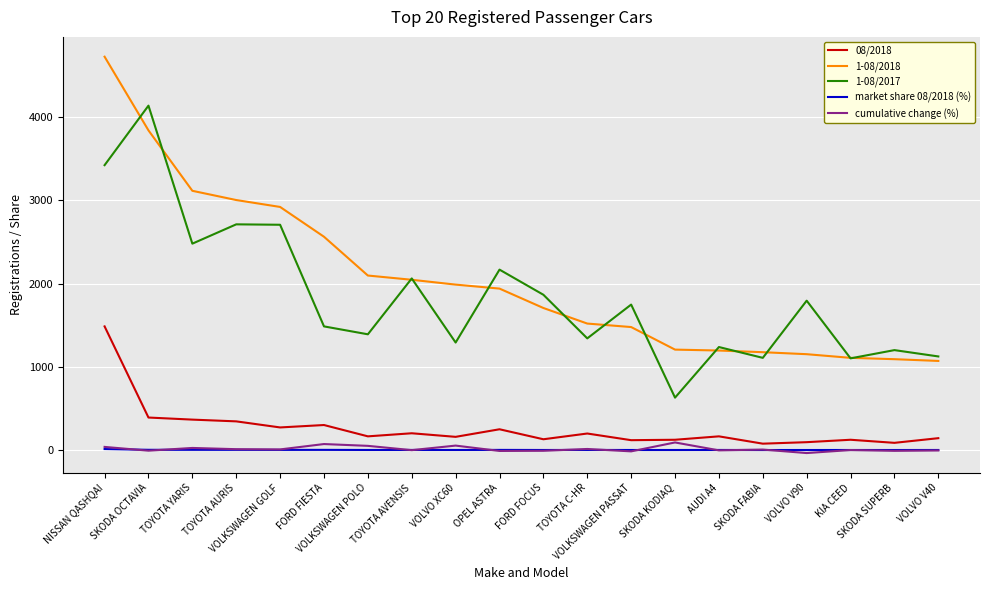

What is the maximum value shown in the chart?

4726.0